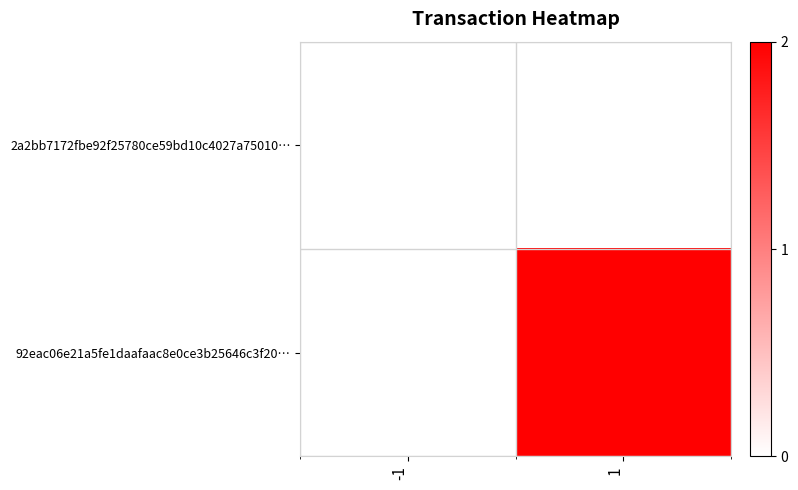

Which has a higher value, 1 or -1?

1